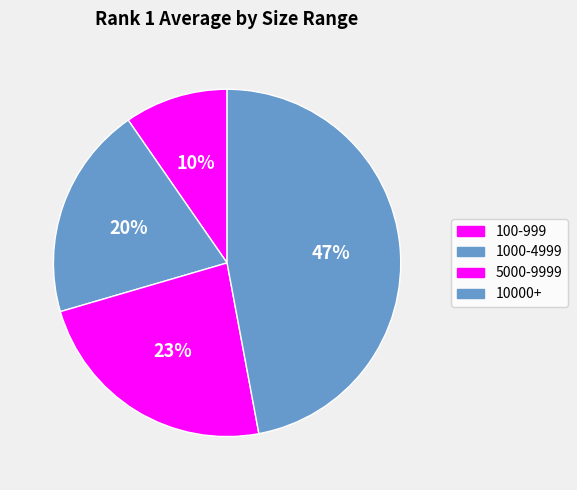

How many segments does this pie chart have?

4